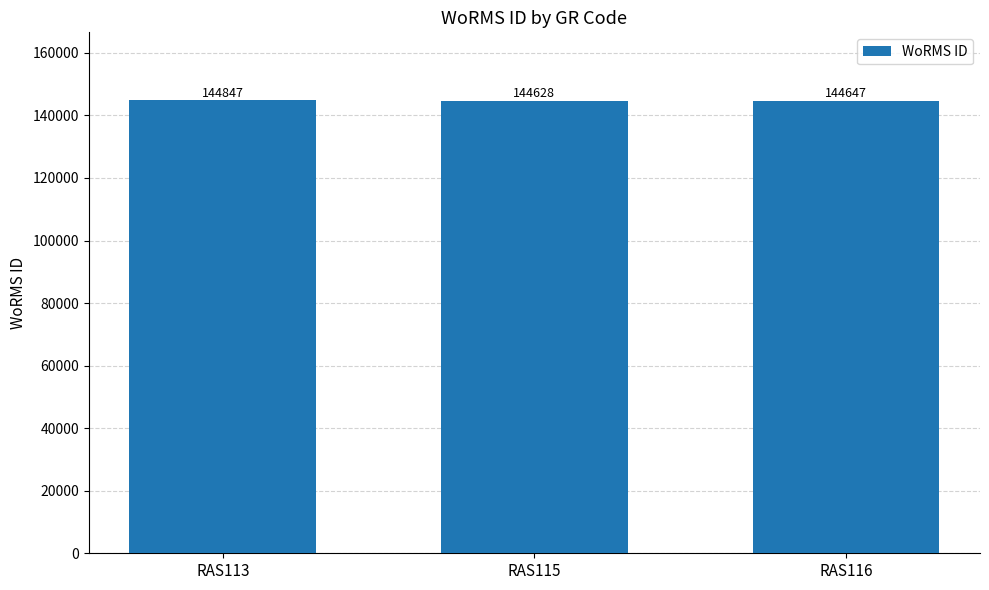

List the labels in order of value, largest first.

RAS113, RAS116, RAS115